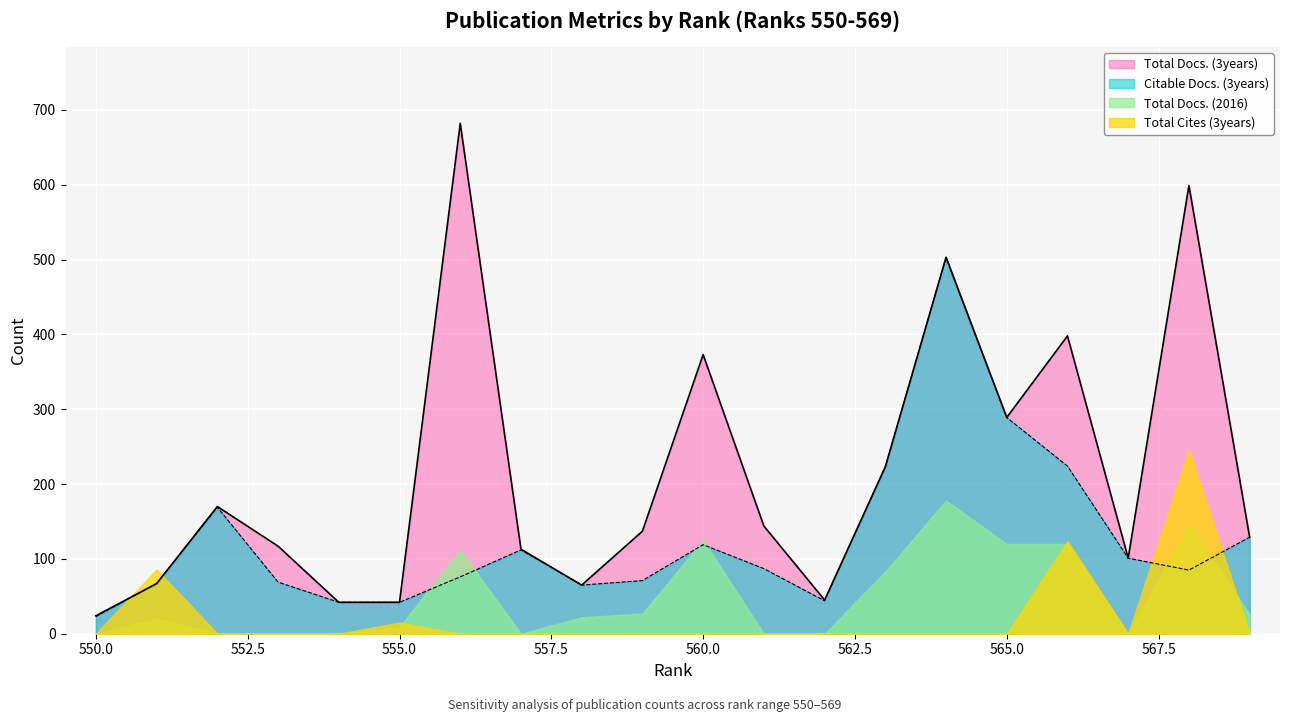

True or false: Citable Docs. (3years) and Total Docs. (3years) intersect in this chart.

False